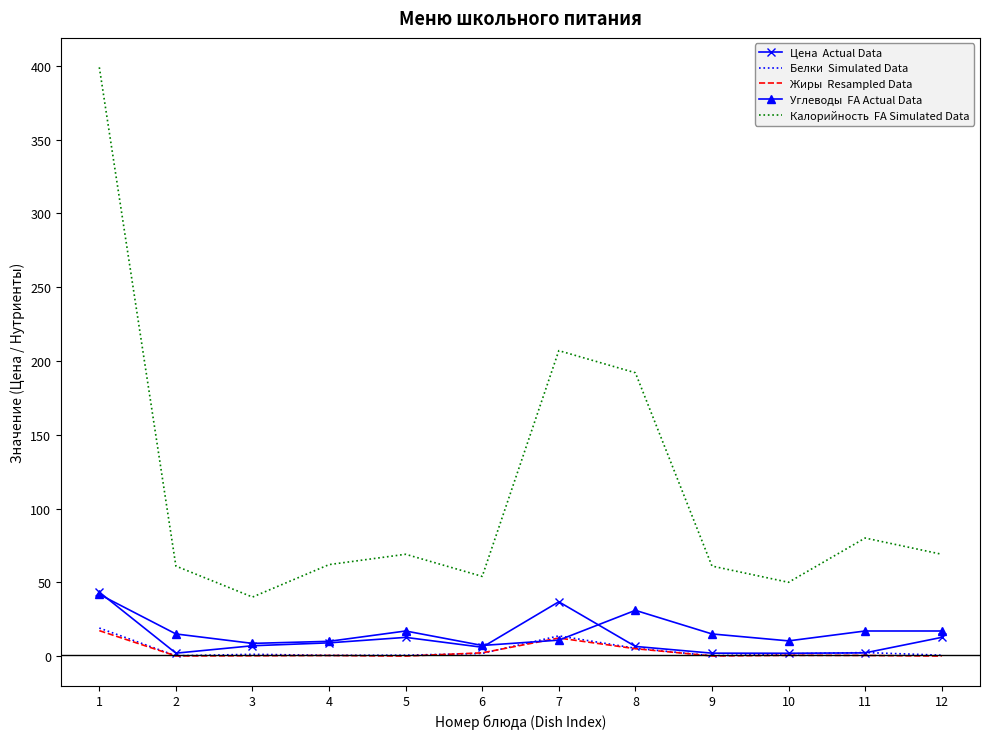

What is the total value across all series at 1?

520.4